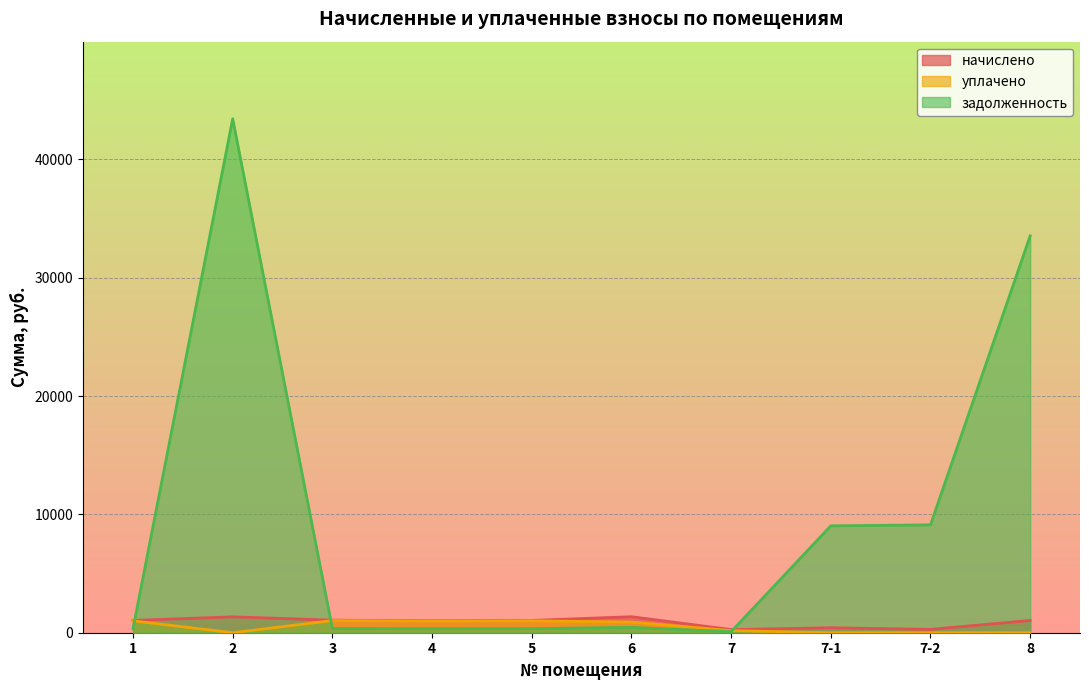

True or false: начислено has more than 0 points higher than both neighbors.

True